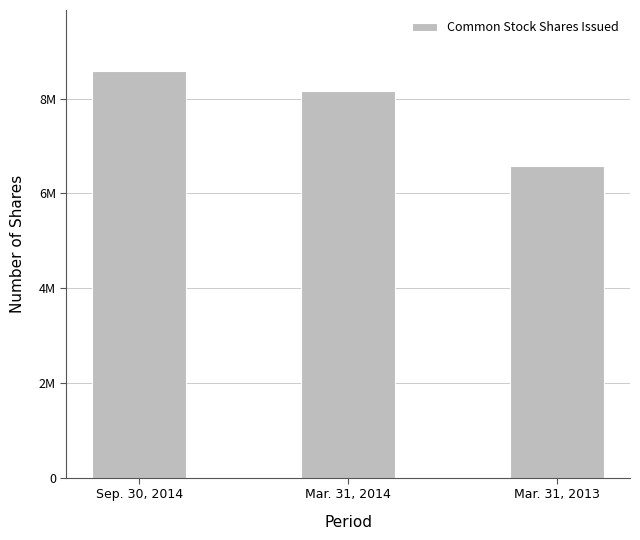

List the labels in order of value, smallest first.

Mar. 31, 2013, Mar. 31, 2014, Sep. 30, 2014